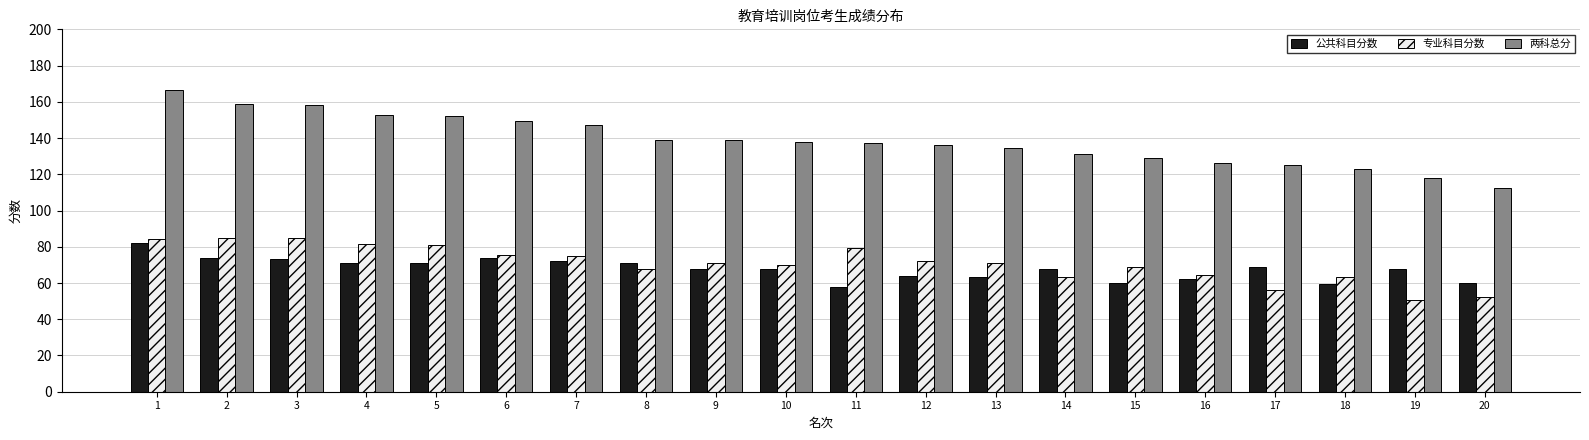

Where does the 公共科目分数 series first go above 68?

1